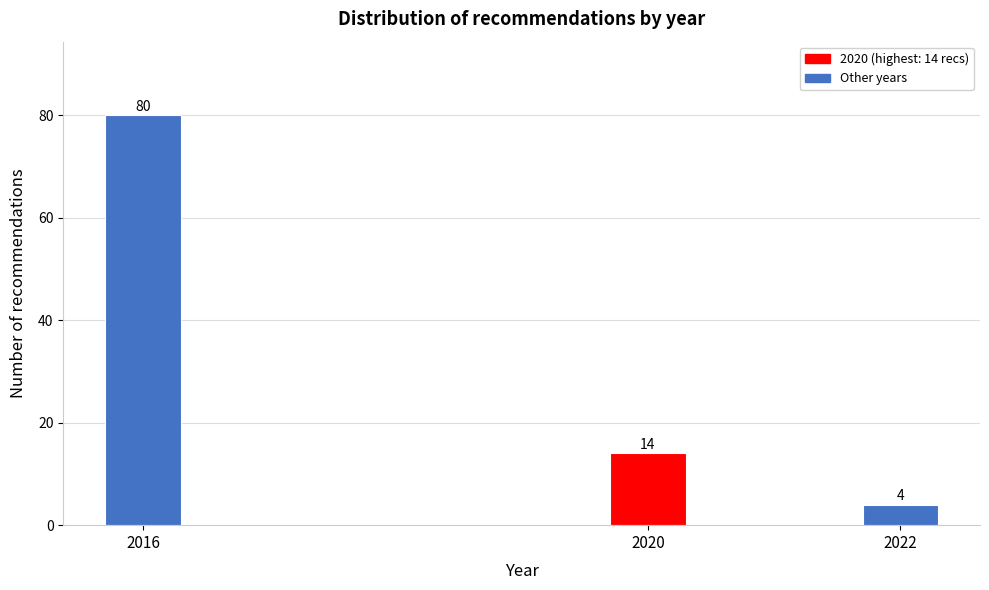

Reading right to left, transcribe all the data shown in this chart.

2022=4	2020=14	2016=80